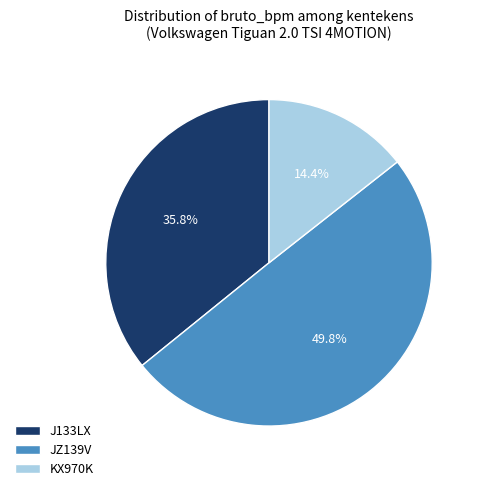

To the nearest percent, what is the average slice percentage?

33%